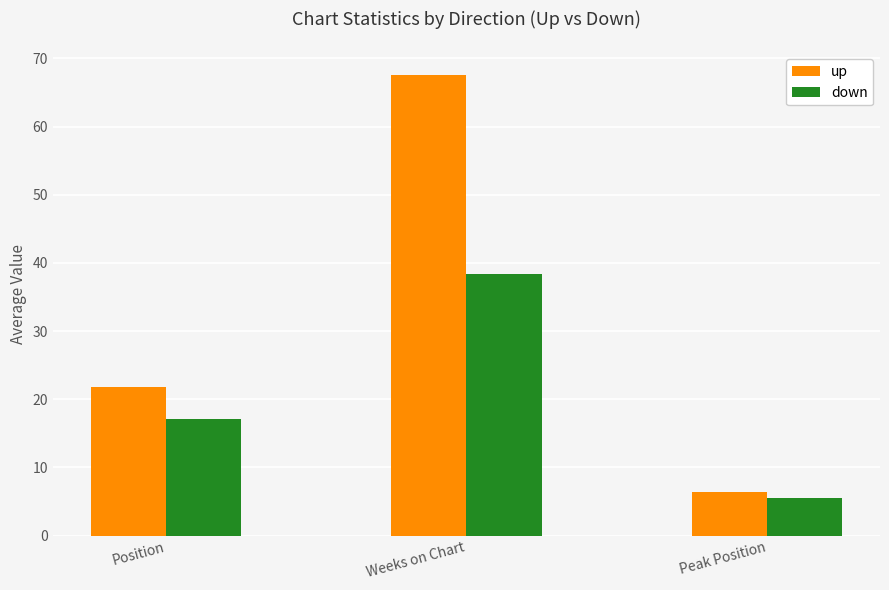

Reading left to right, extract all data points from this chart.

up: Position=21.8	Weeks on Chart=67.5	Peak Position=6.4
down: Position=17.1	Weeks on Chart=38.3	Peak Position=5.5